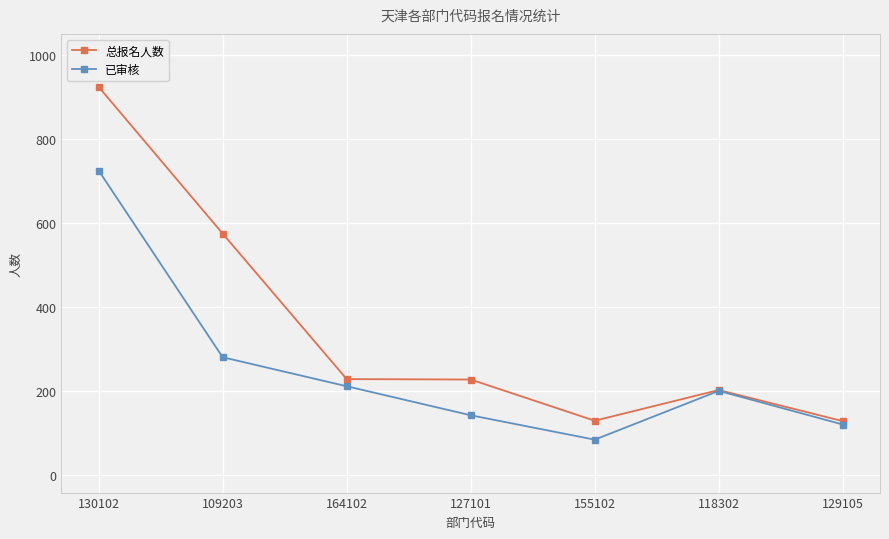

List the series in order of their peak value, lowest first.

已审核, 总报名人数